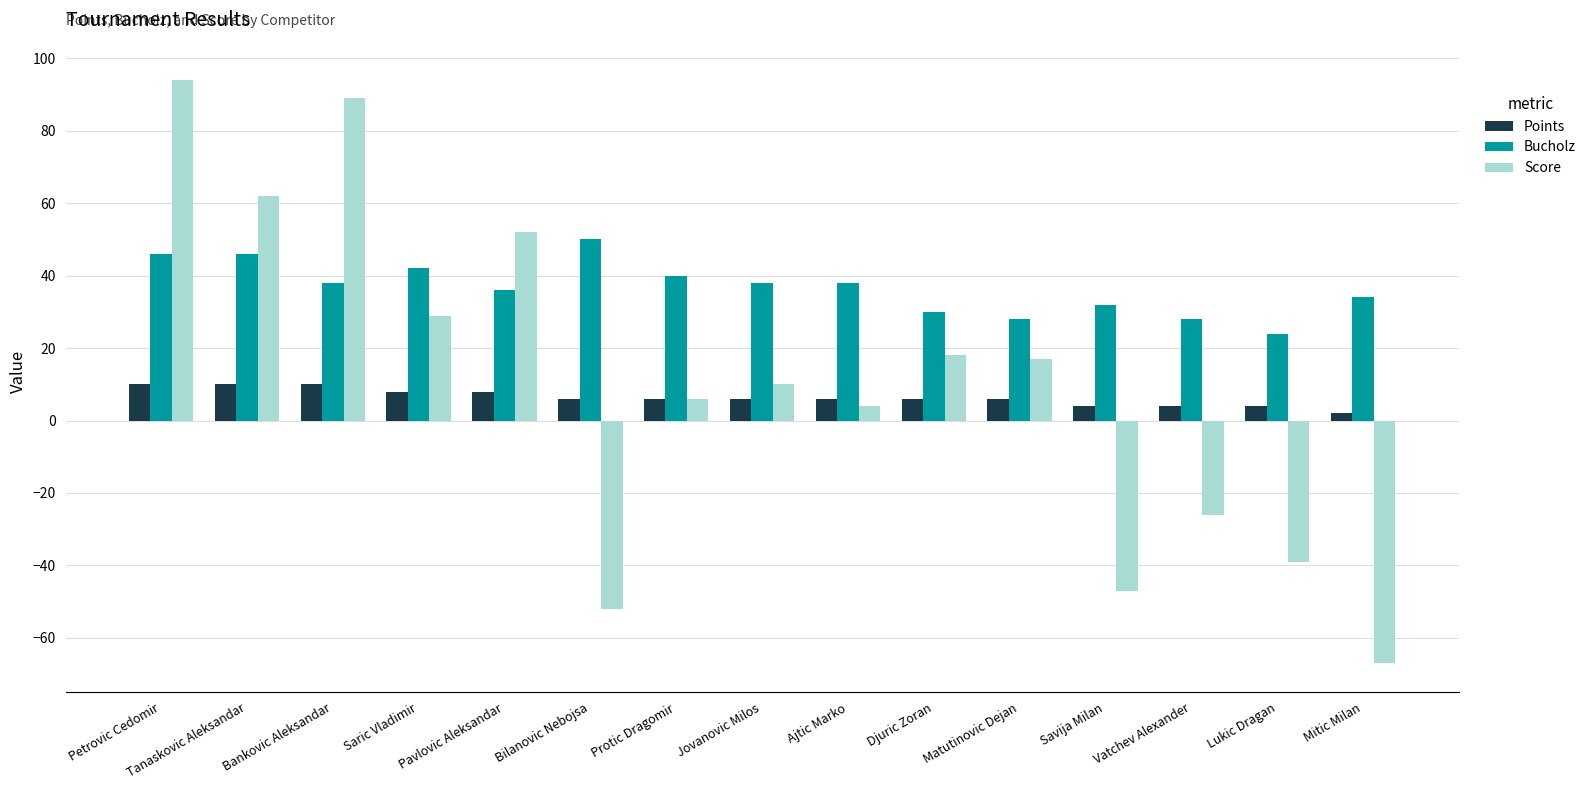

Between Tanaskovic Aleksandar and Jovanovic Milos, which series saw the biggest shift?

Score